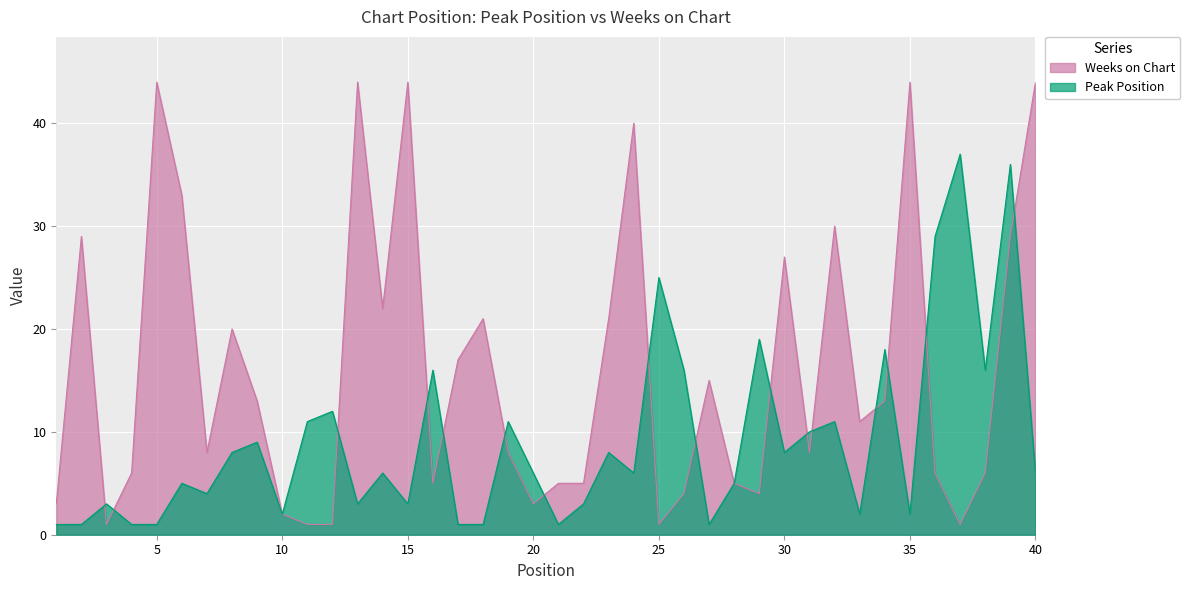

The Peak Position series shows 6 at 40. True or false?

True